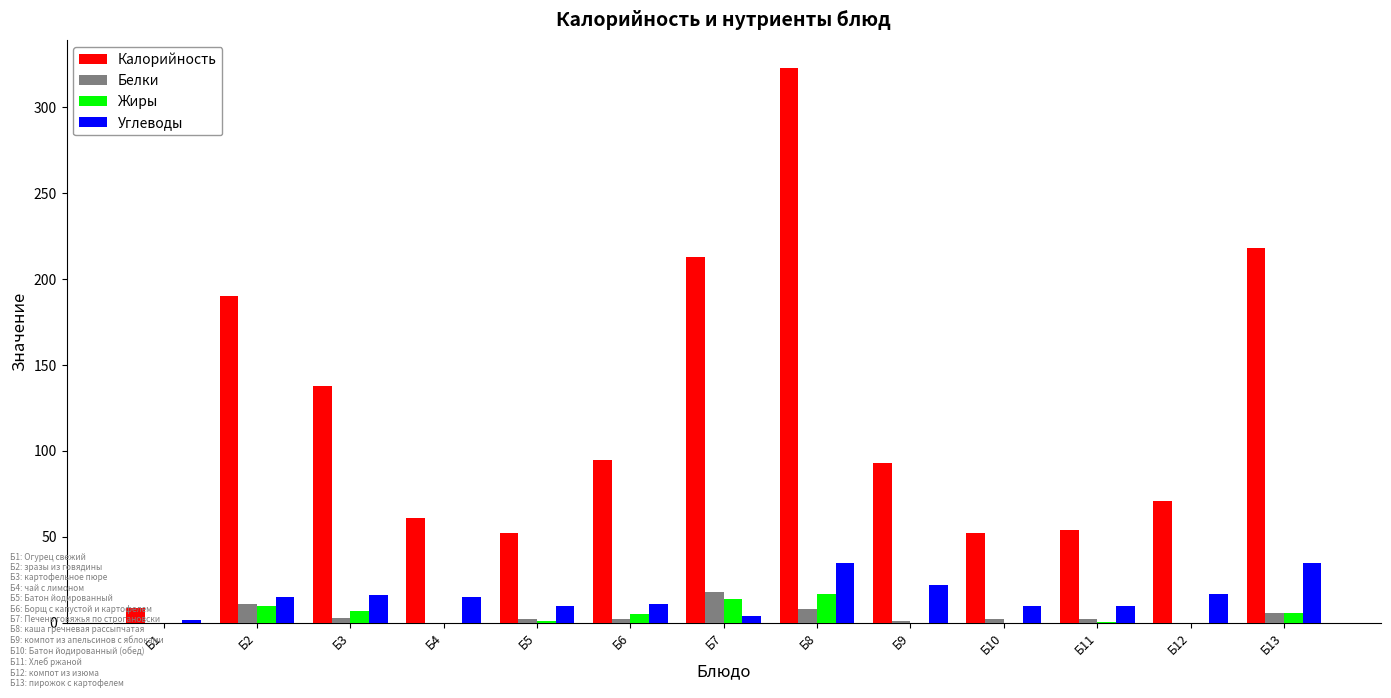

What is the total value across all series at Б6?

113.0